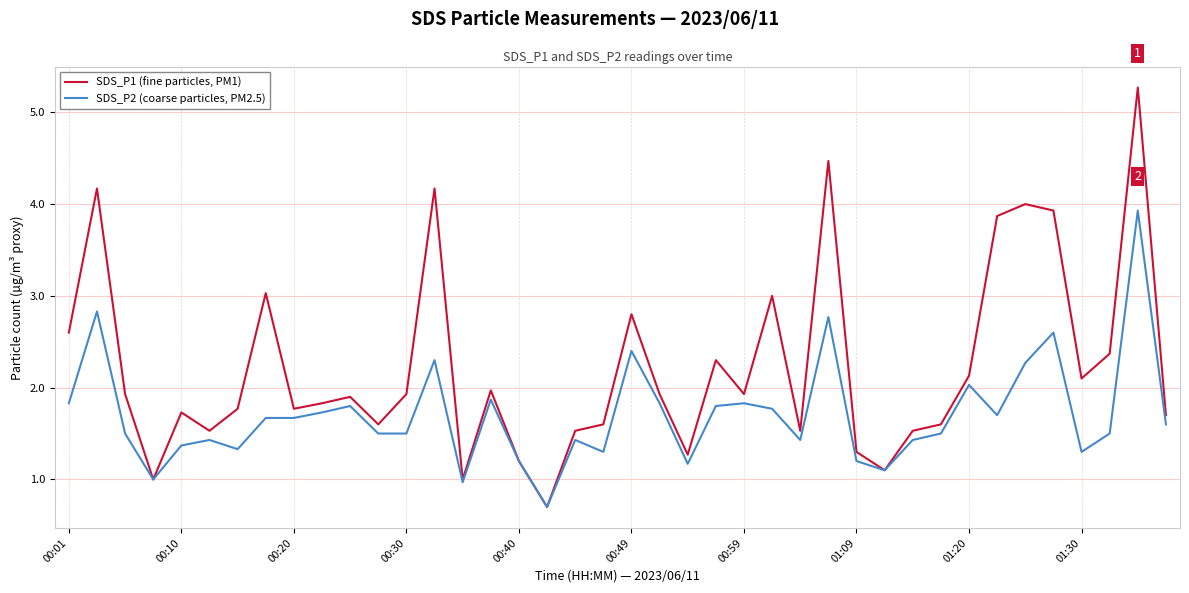

Does the chart display data point markers on the line(s)?

No